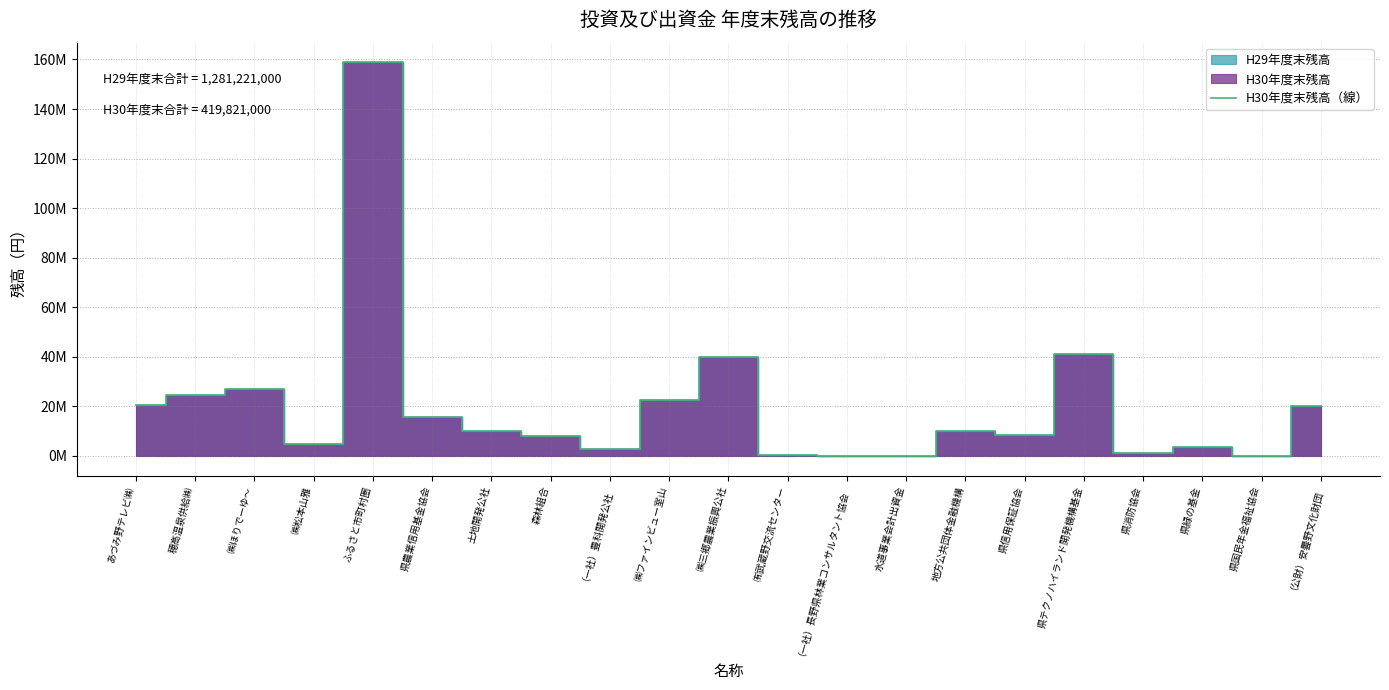

The value at 土地開発公社 is 10000000. True or false?

True